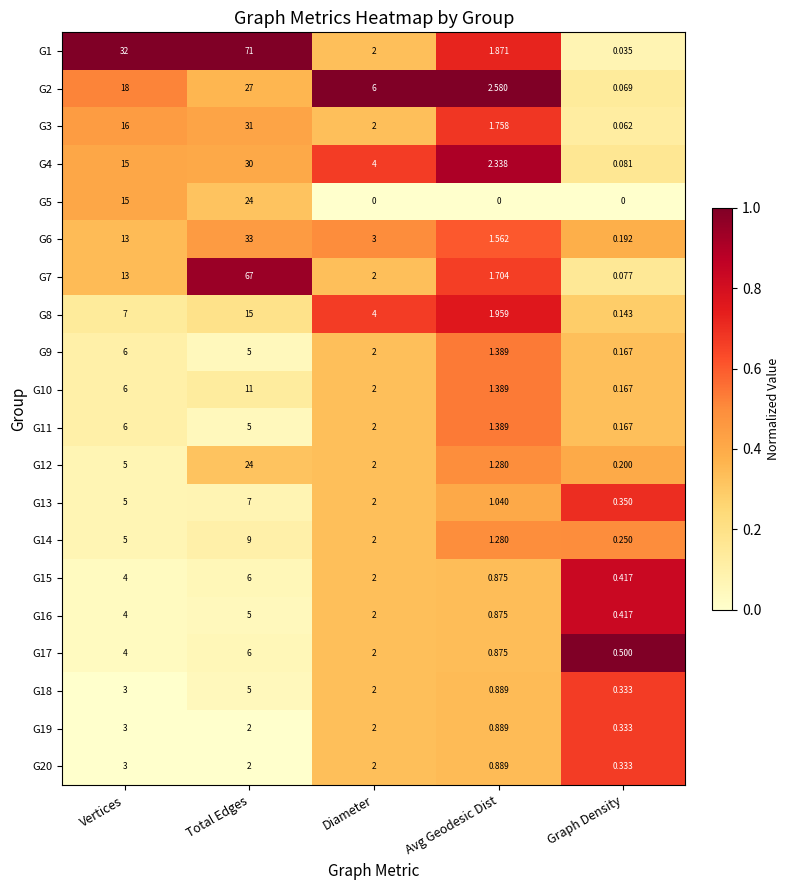

At which label does G5 reach its peak?

Total Edges